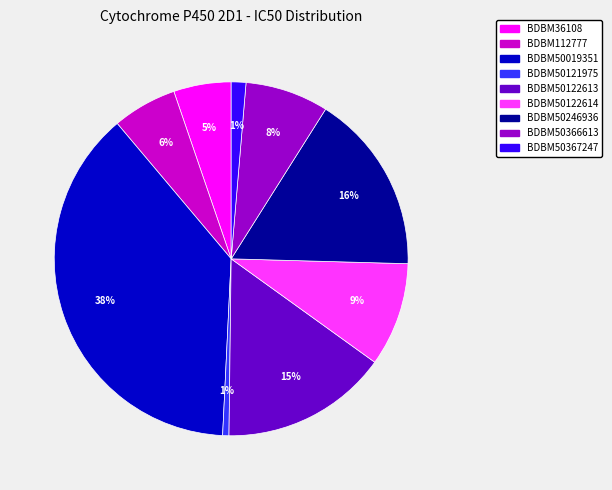

Which category has the biggest portion of the pie?

BDBM50019351